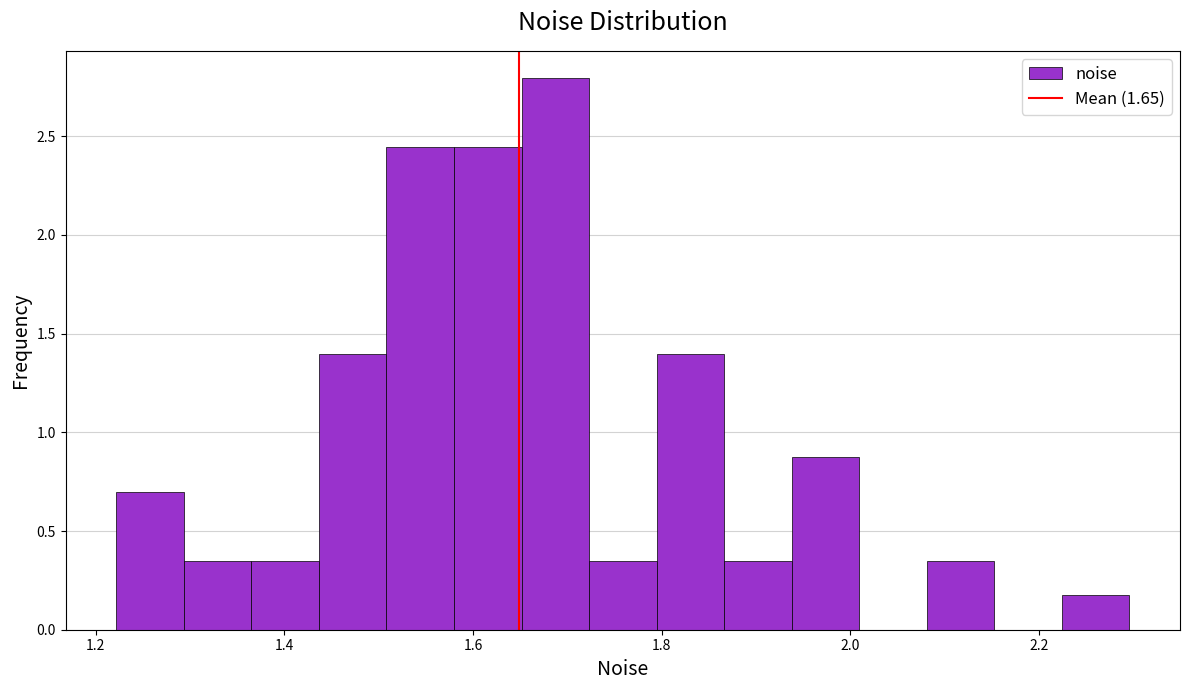

Read against the x-axis, roughly where is the centre of the tallest bar?

1.68